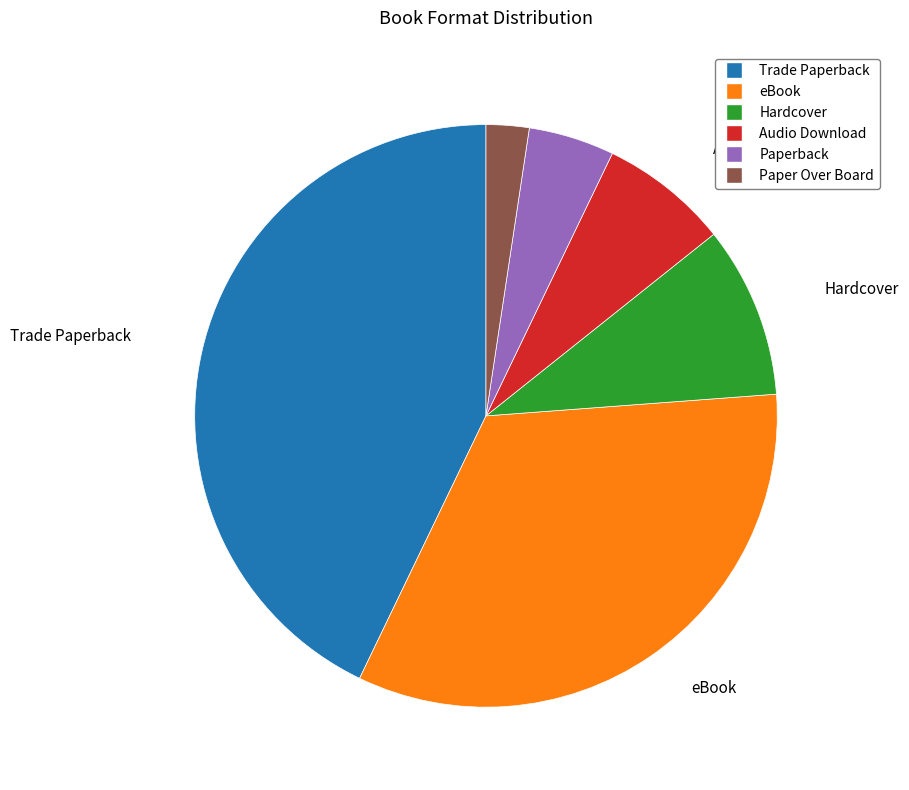

True or false: Hardcover accounts for 19% of the total.

False